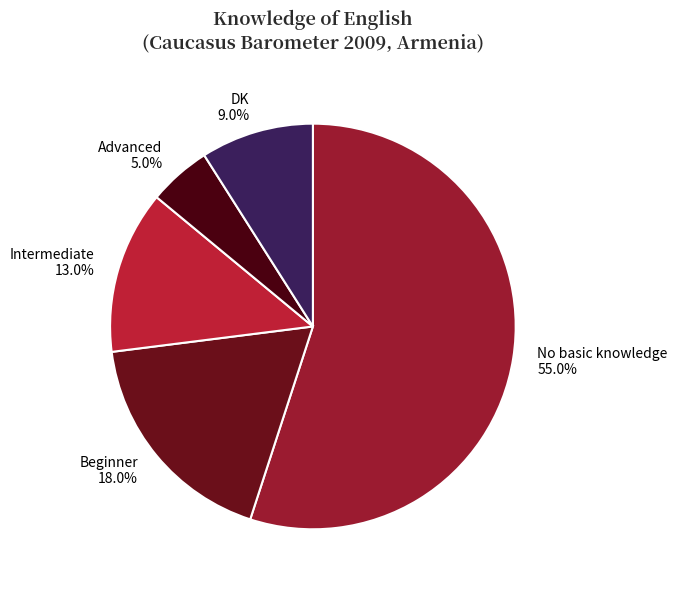

The Beginner slice represents 6% of the pie. True or false?

False